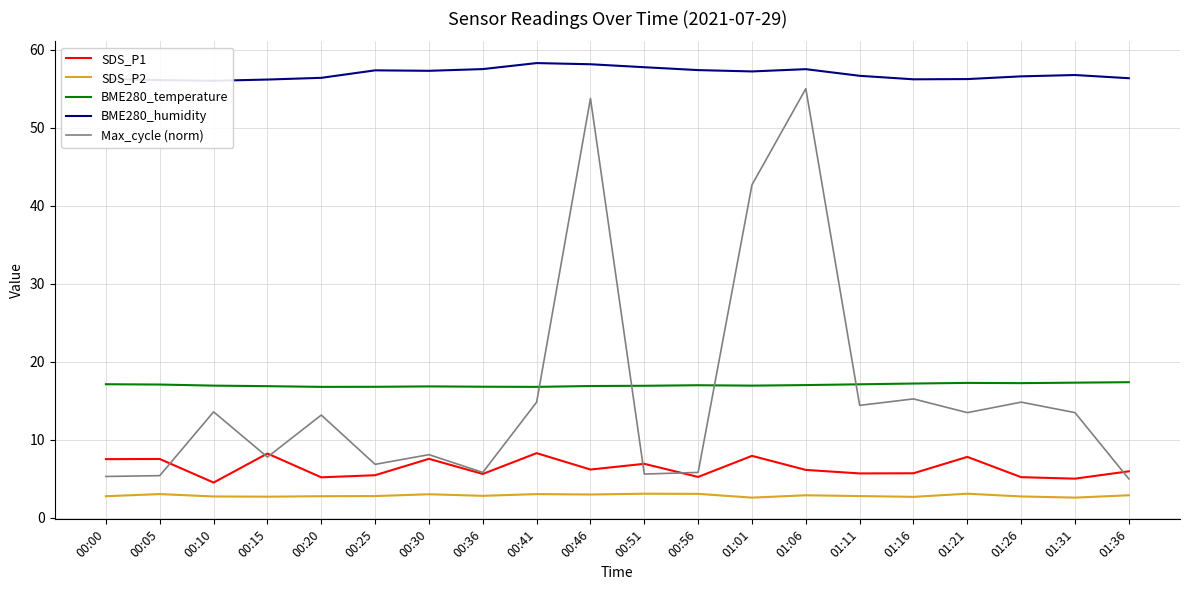

Is the value of SDS_P1 at 01:36 greater than the value of BME280_humidity at 01:26?

No